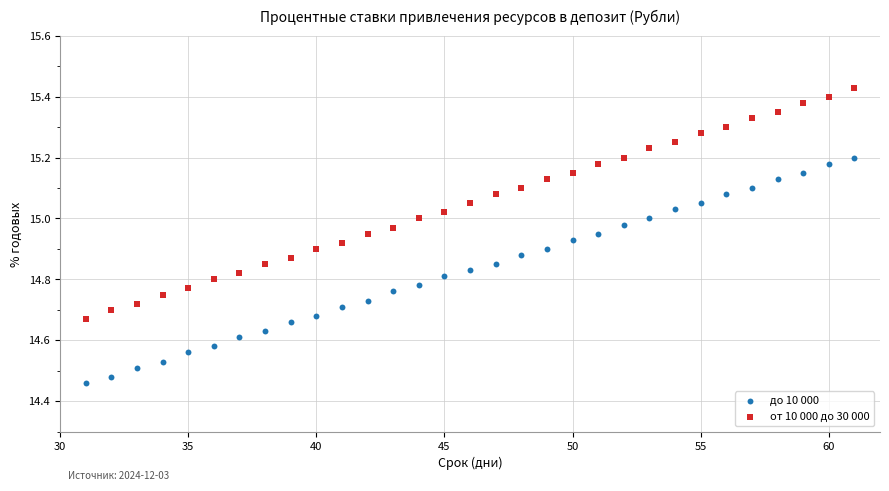

Which series contains the highest Y value?

от 10 000 до 30 000